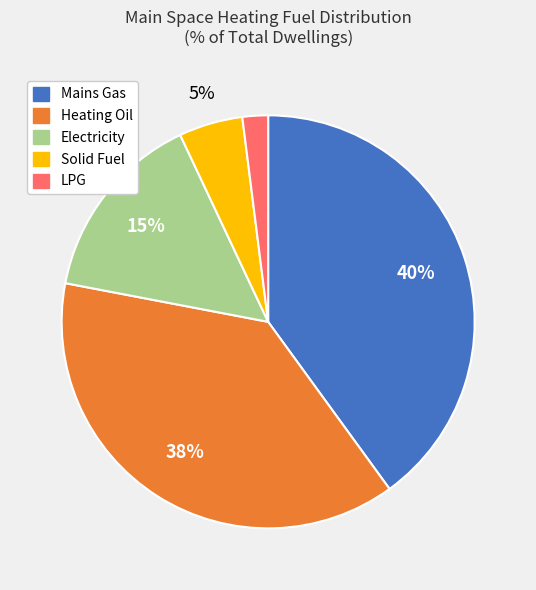

Is it true that Mains Gas is 35% of the pie?

False